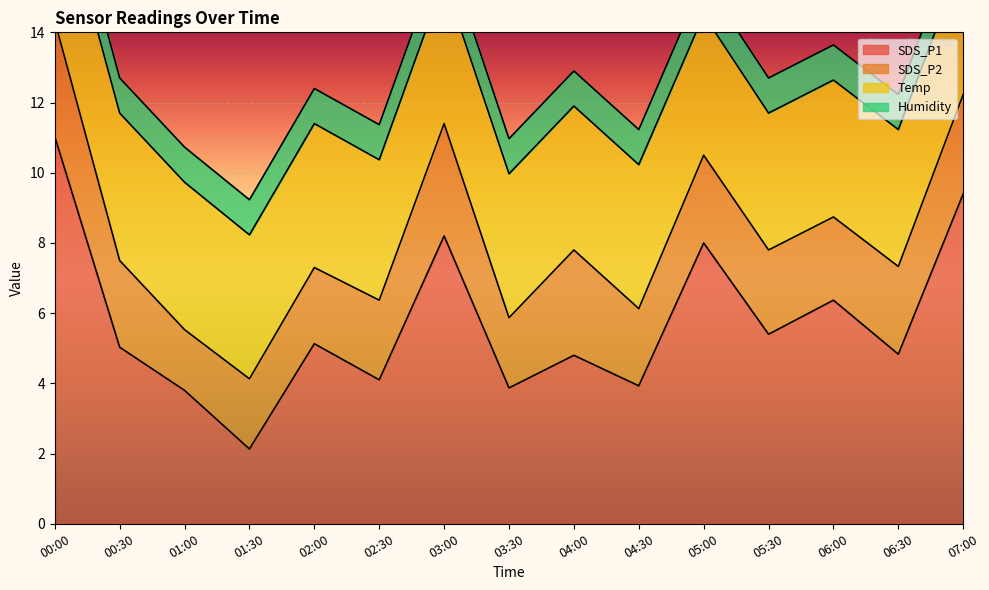

Reading left to right, transcribe all the data shown in this chart.

SDS_P1: 11.0	5.0	3.8	2.1	5.1	4.1	8.2	3.9	4.8	3.9	8.0	5.4	6.4	4.8	9.4
SDS_P2: 3.3	2.5	1.7	2.0	2.2	2.3	3.2	2.0	3.0	2.2	2.5	2.4	2.4	2.5	2.8
Temp: 4.2	4.2	4.2	4.1	4.1	4.0	4.1	4.1	4.1	4.1	4.0	3.9	3.9	3.9	3.9
Humidity: 1.0	1.0	1.0	1.0	1.0	1.0	1.0	1.0	1.0	1.0	1.0	1.0	1.0	1.0	1.0